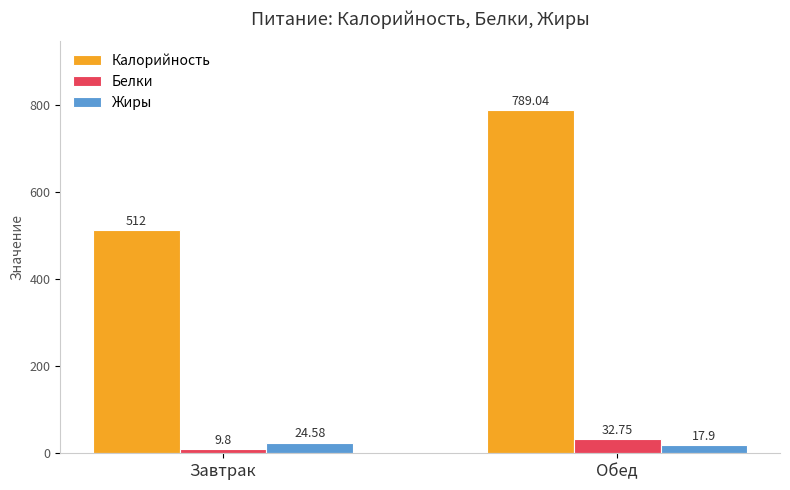

What is the sum of the Жиры values at Обед and Завтрак?

42.5